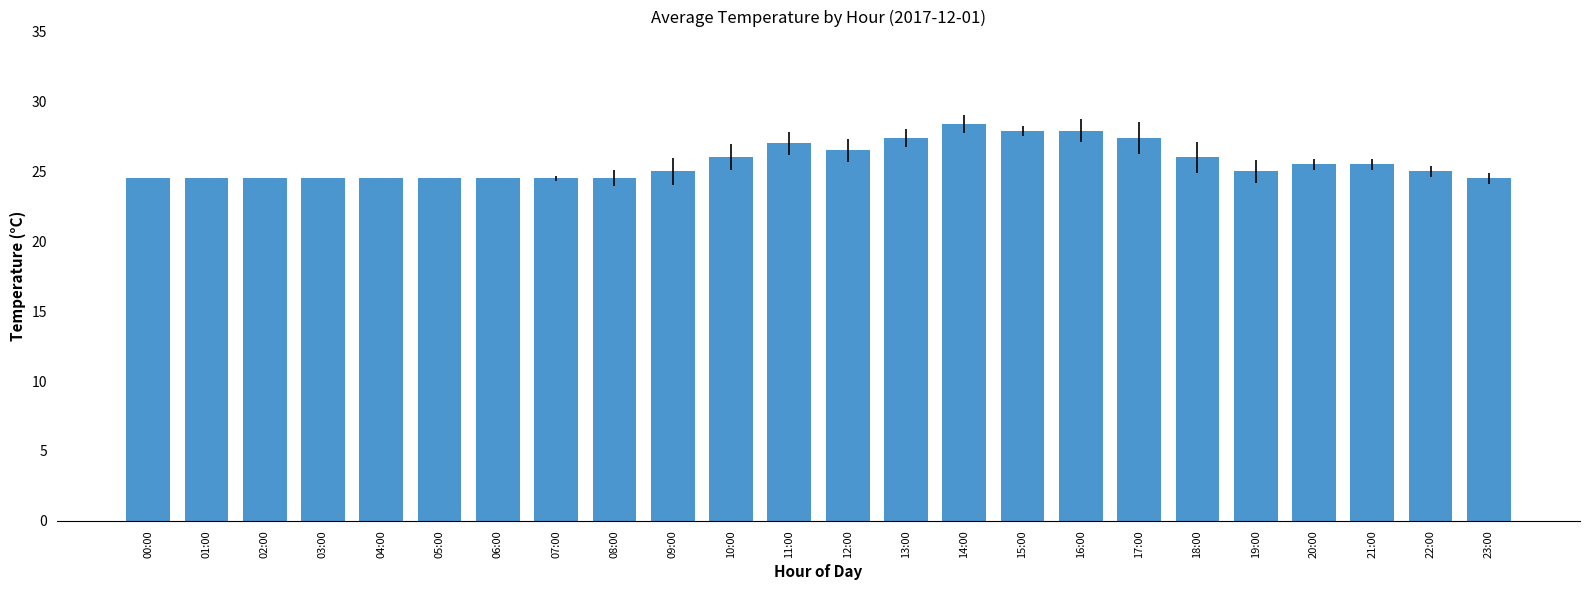

What is the smallest value displayed?

24.5